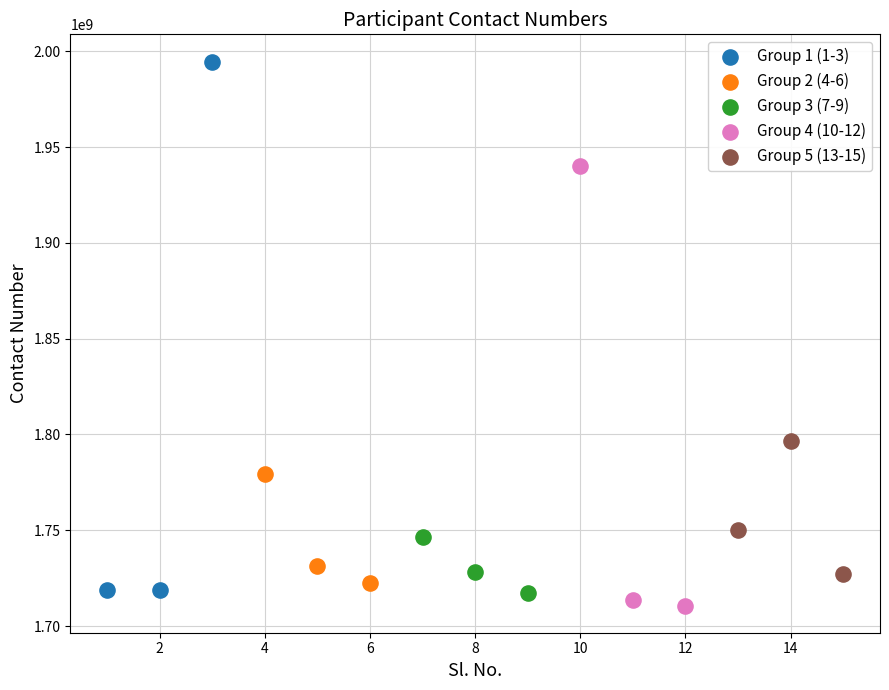

Which series has the widest spread of Y values?

Group 1 (1-3)